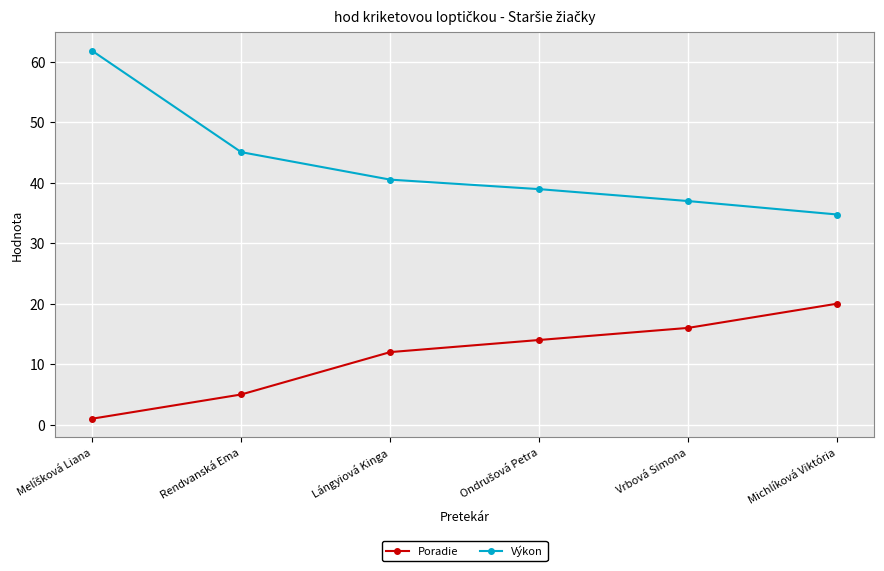

True or false: Poradie and Výkon intersect in this chart.

False